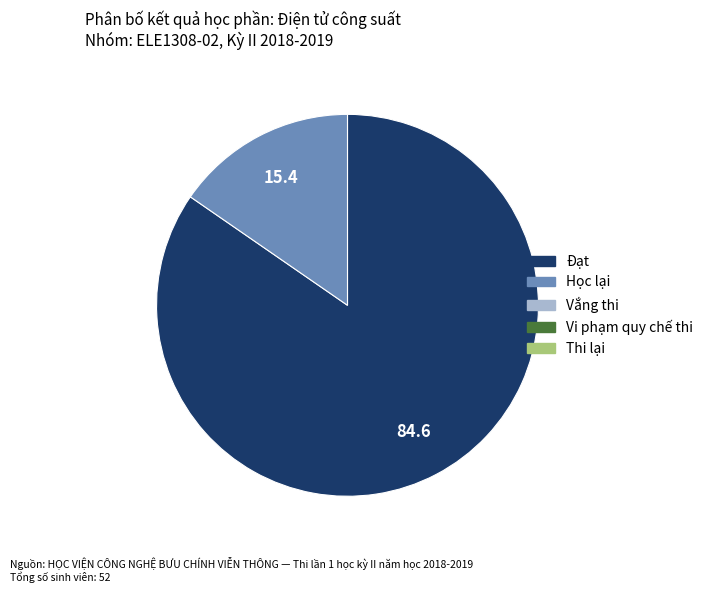

Is there any slice that represents more than half of the pie?

Yes